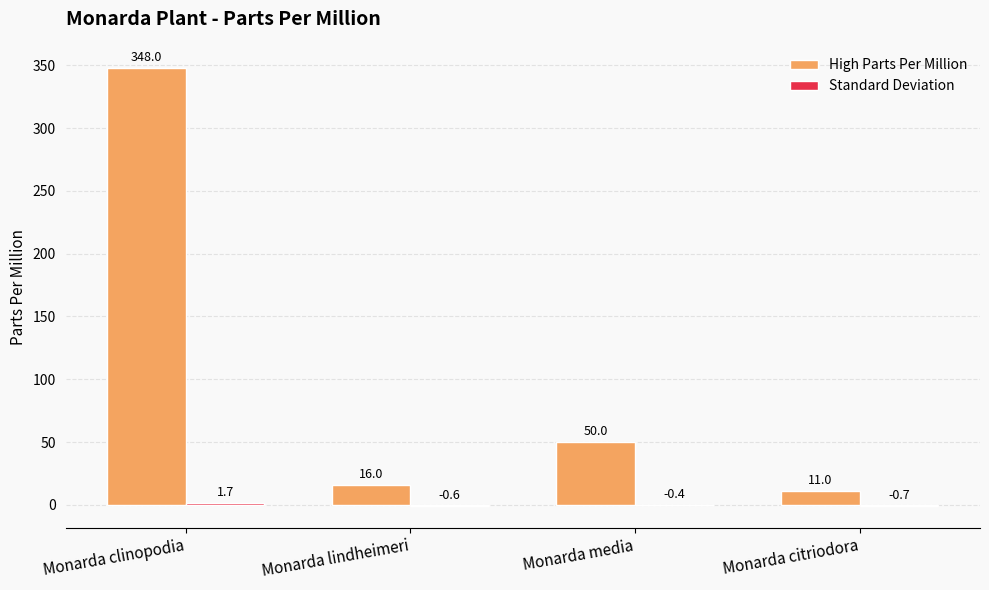

What value does the High Parts Per Million series have at Monarda media?

50.0